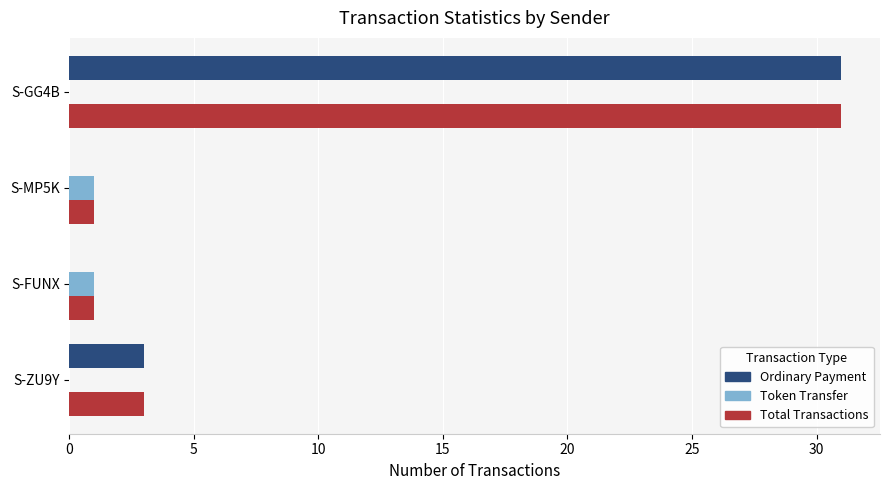

Which category has the highest value in the Total Transactions series?

S-GG4B